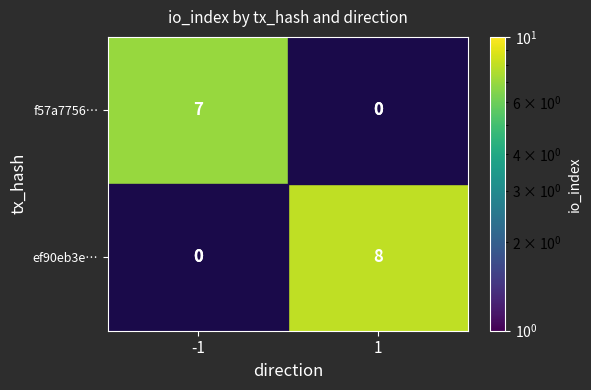

Is the value of f57a7756… at -1 greater than the value of ef90eb3e… at 1?

No